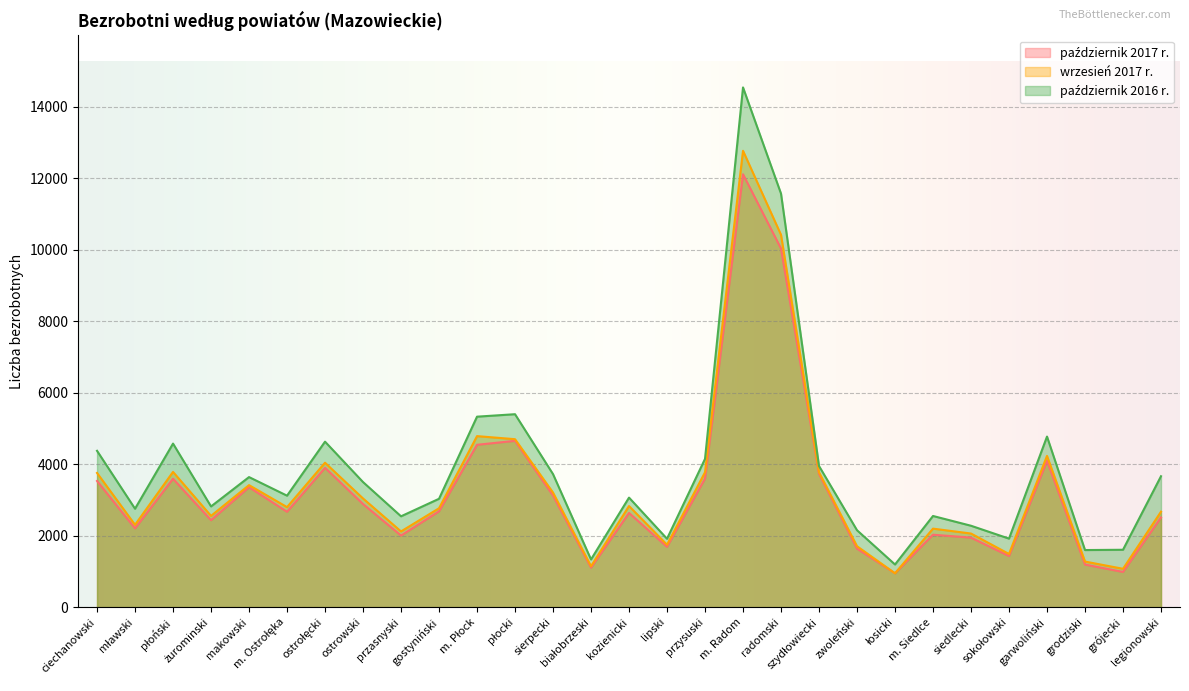

List the series in order of their peak value, lowest first.

październik 2017 r., wrzesień 2017 r., październik 2016 r.